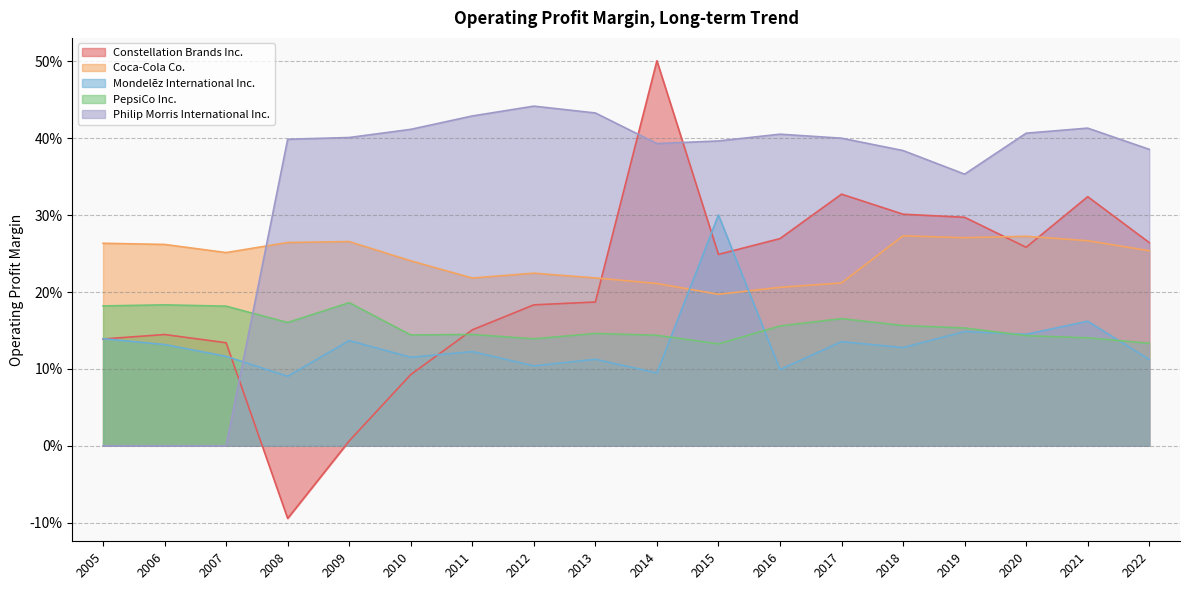

What is the difference between the highest and lowest values at 2005?

0.3